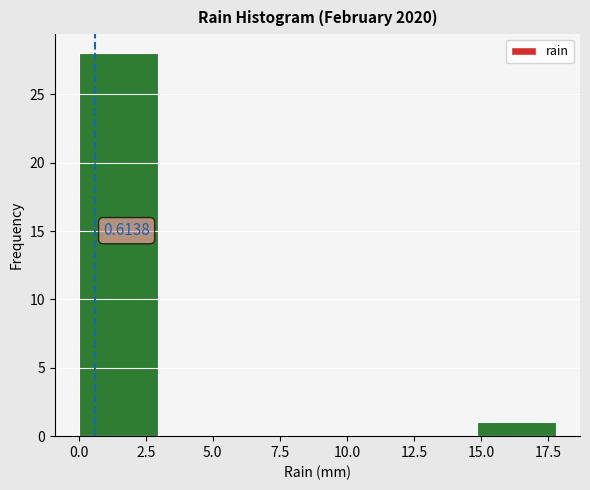

Over which range of the x-axis is the bar tallest?

0 to 3